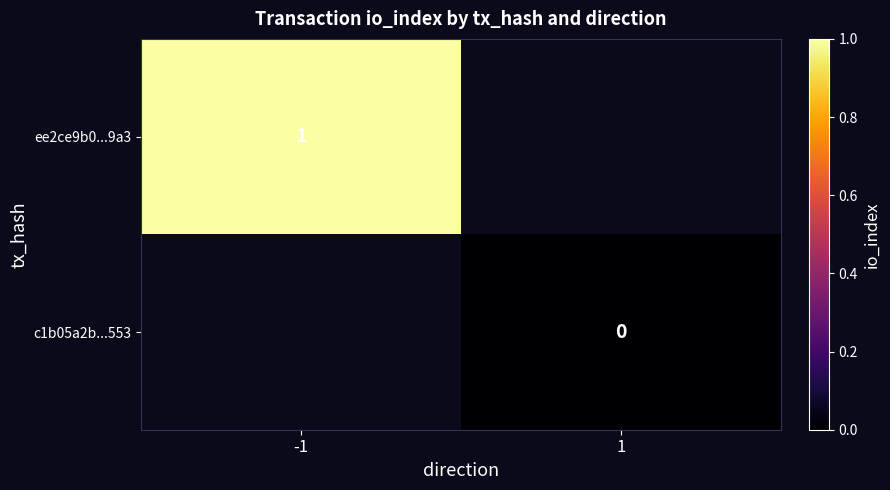

True or false: ee2ce9b0...9a3 has a value of 1 at -1.

True